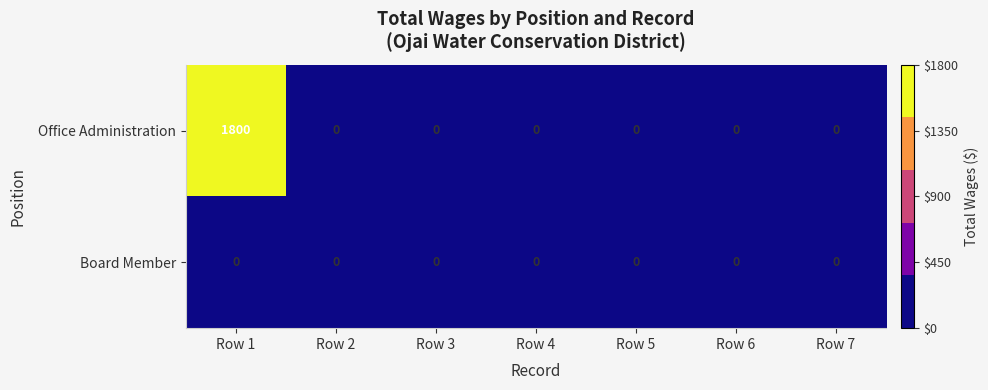

What is the difference between the Office Administration values at Row 1 and Row 5?

1800